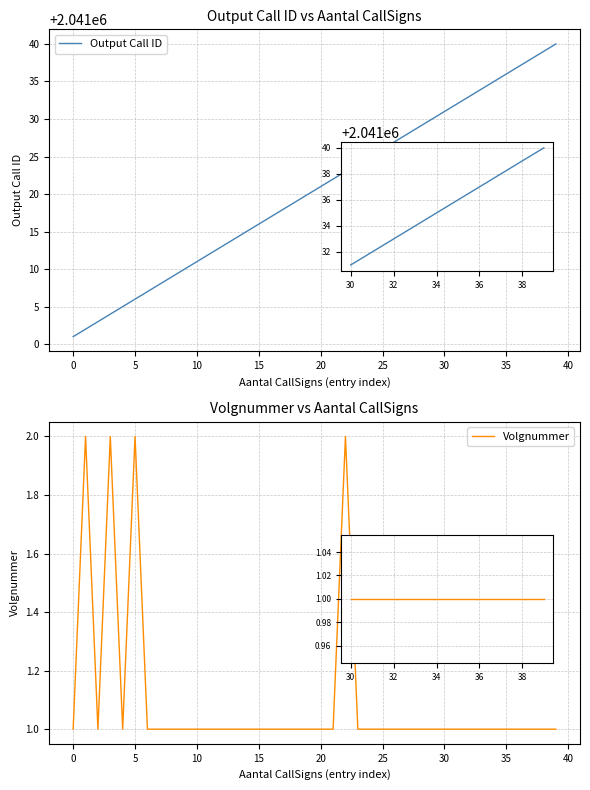

Does the chart display data point markers on the line(s)?

No